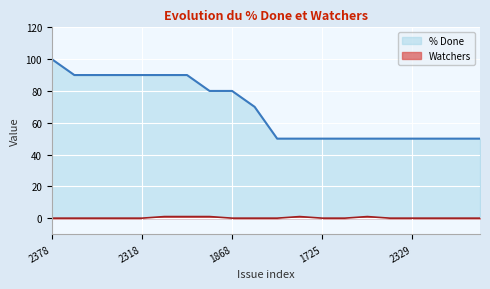

True or false: % Done and Watchers intersect in this chart.

False